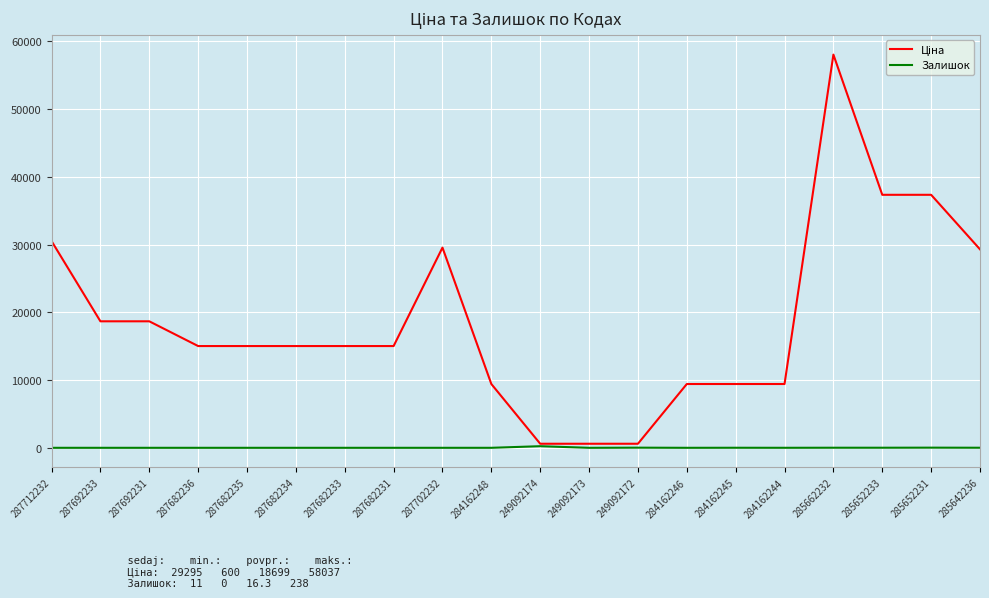

Is it true that Залишок equals 8.0 at 284162245?

True